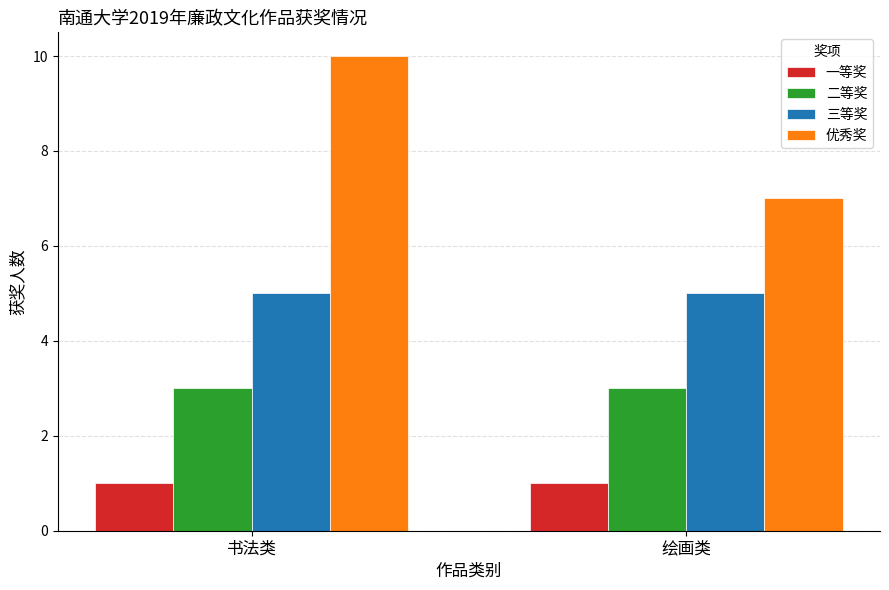

The 三等奖 series shows 1 at 书法类. True or false?

False